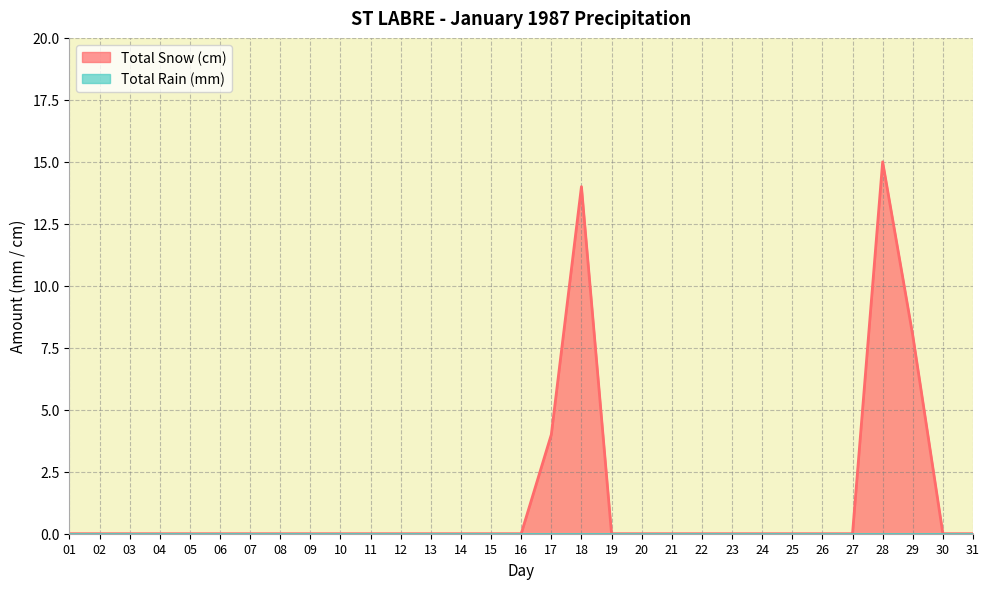

What is the difference between the maximum and minimum values?

15